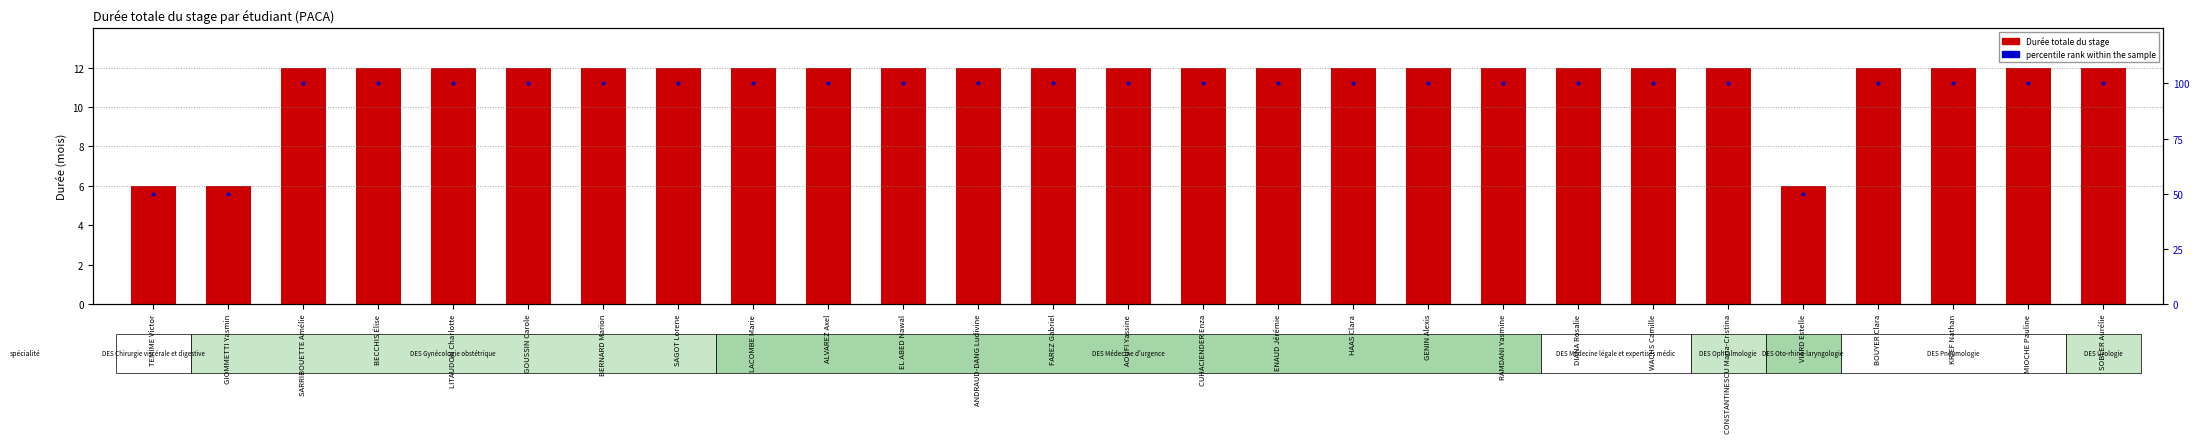

What are all the series names shown in the legend?

Durée totale du stage, percentile rank within the sample